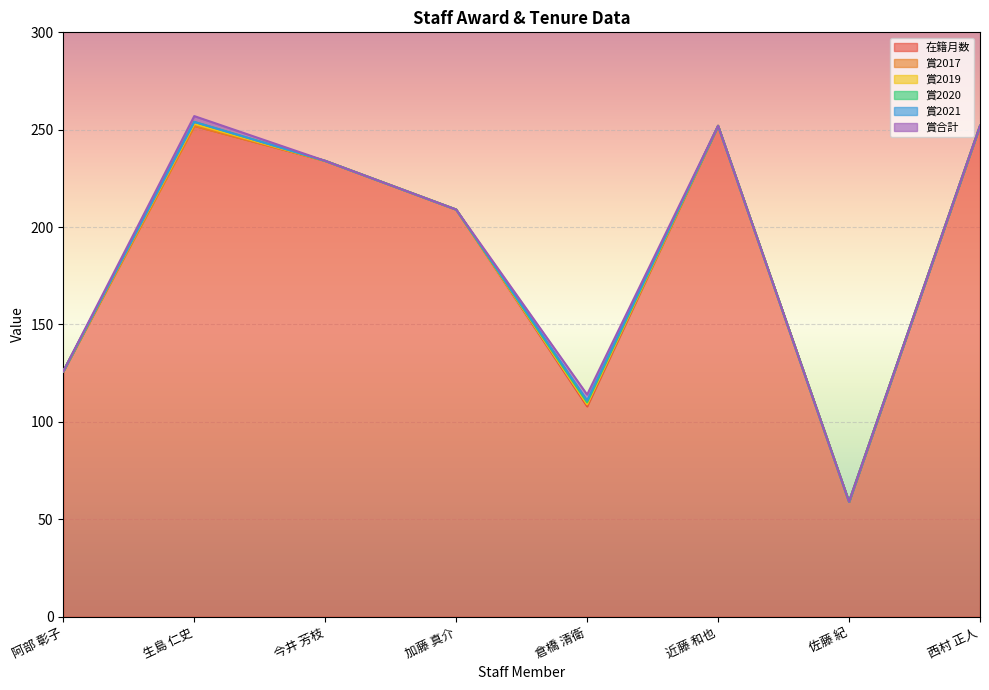

What is the maximum value shown in the chart?

252